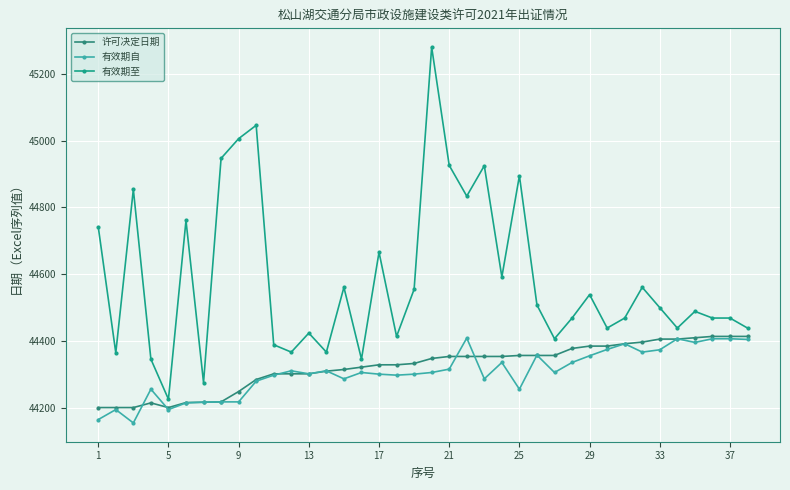

What are all the series names shown in the legend?

许可决定日期, 有效期自, 有效期至